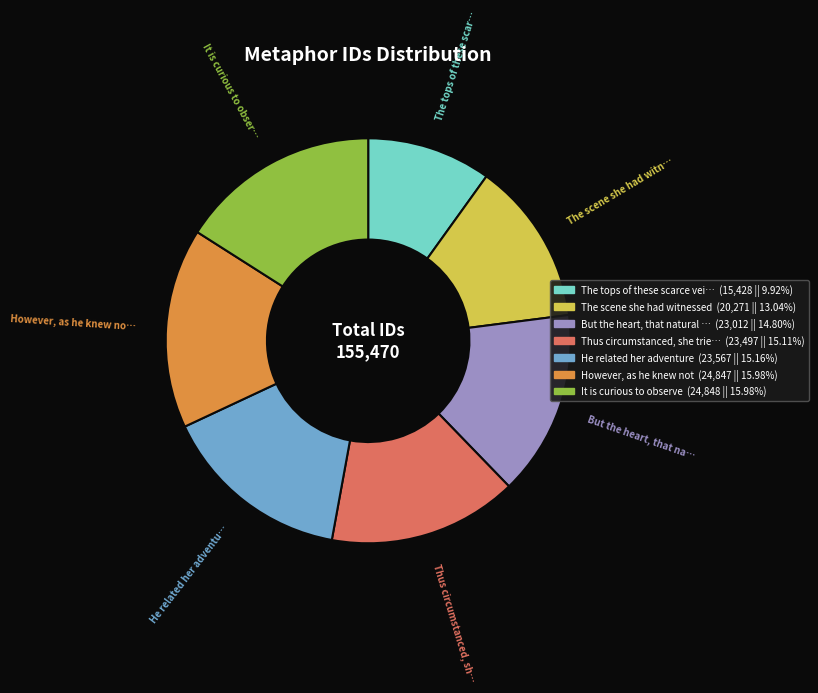

Does any single category account for the majority?

No